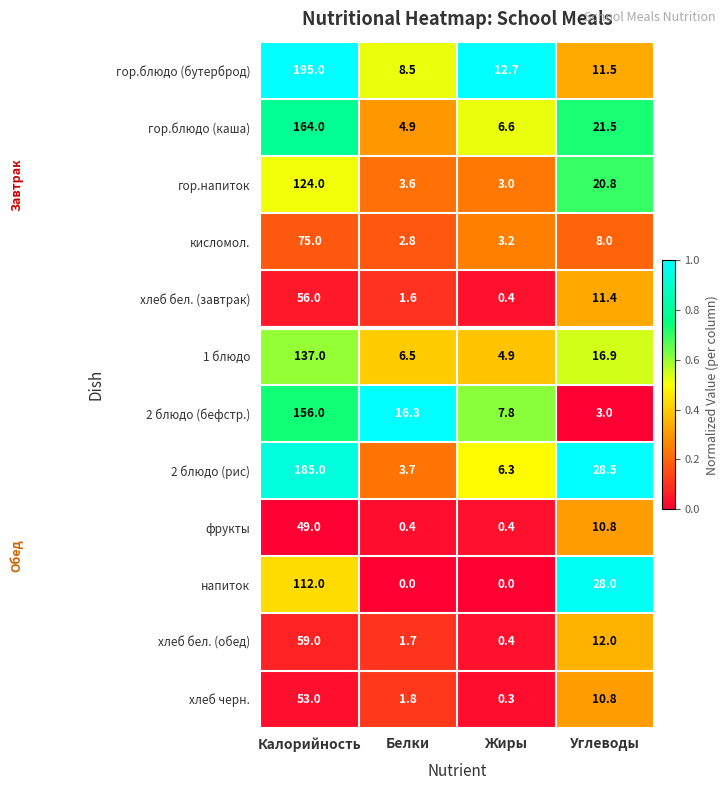

Which series has the largest range (max minus min)?

гор.блюдо (бутерброд)